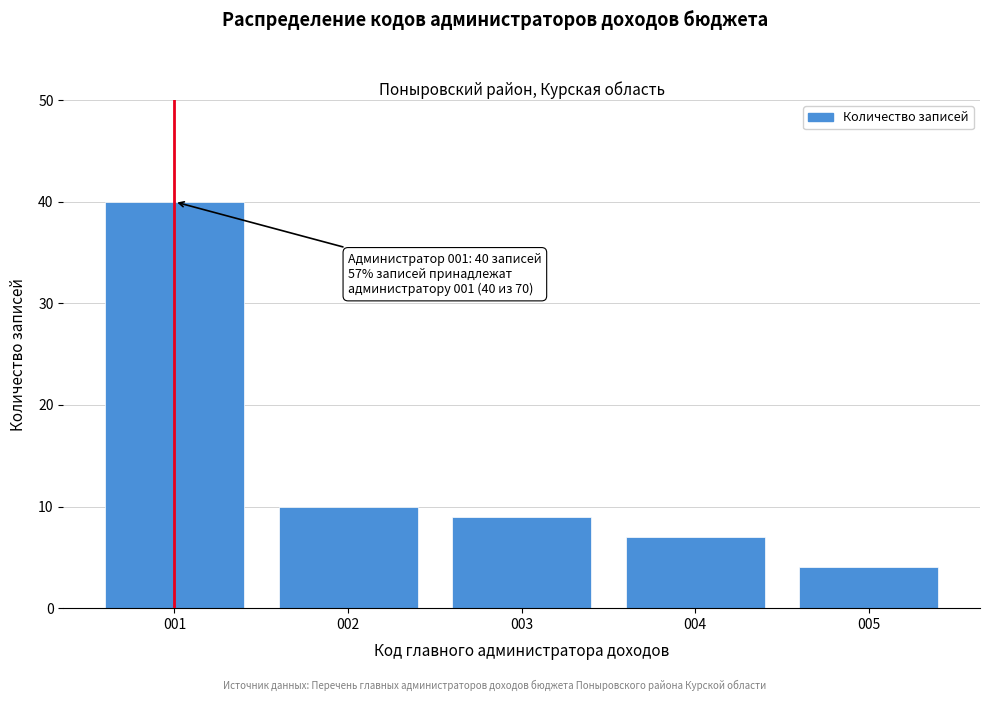

Reading left to right, list all the values displayed in this chart.

40	10	9	7	4